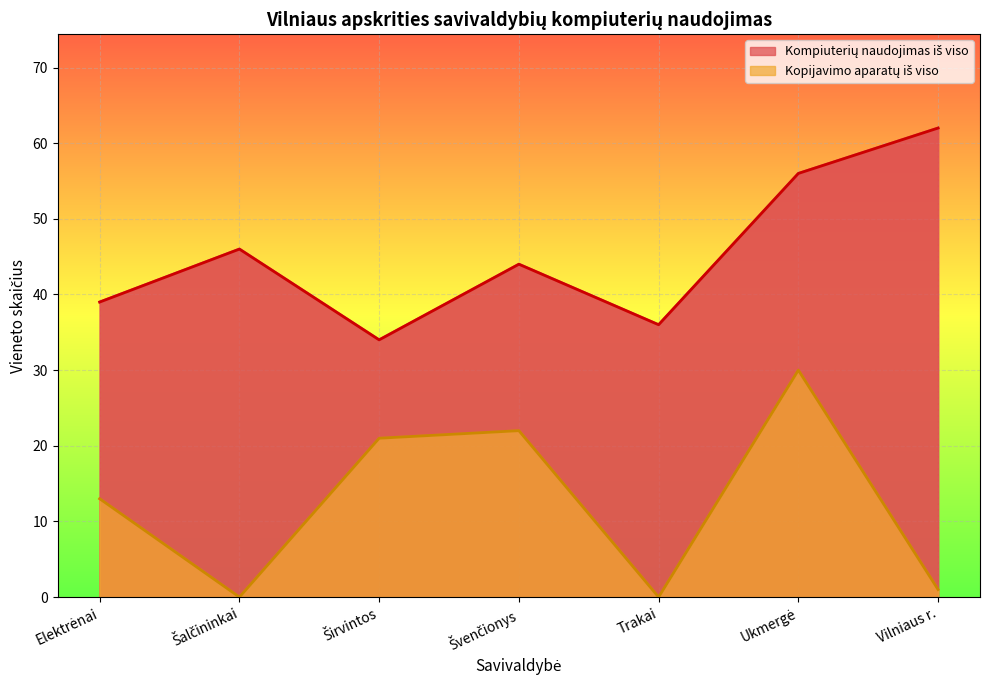

At which category is the sum across all series the highest?

Ukmergė